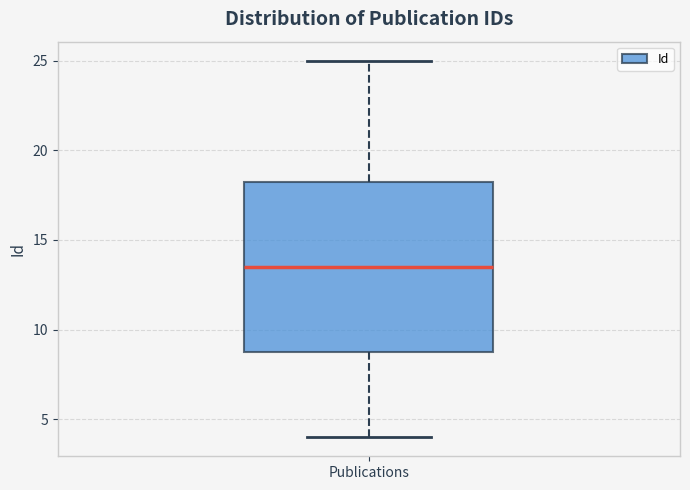

Transcribe this box plot: give where the median line is, the range the box spans, and where the two whiskers end, as read against the y-axis. The values are not printed on the chart, so give them approximately, as read against the axis.

median 13.5, box 9.0 to 18.5, whiskers 4.0 to 25.0